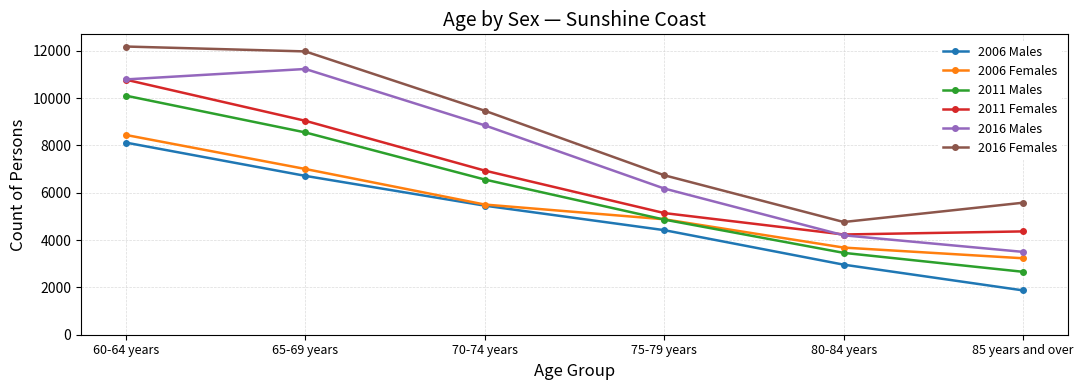

Which series changed the most between 60-64 years and 65-69 years?

2011 Females